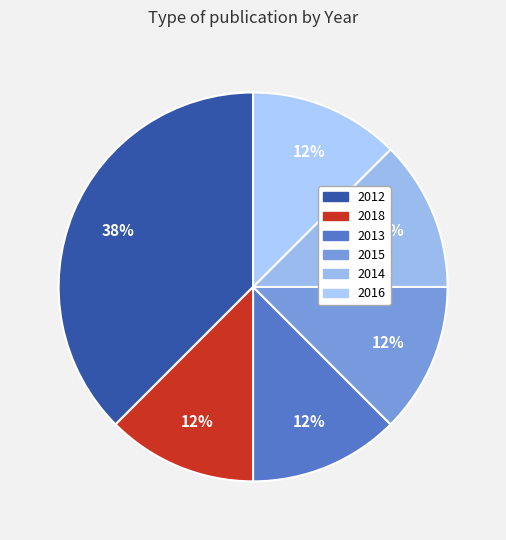

What is the total percentage of 2013 and 2016?

25.0%